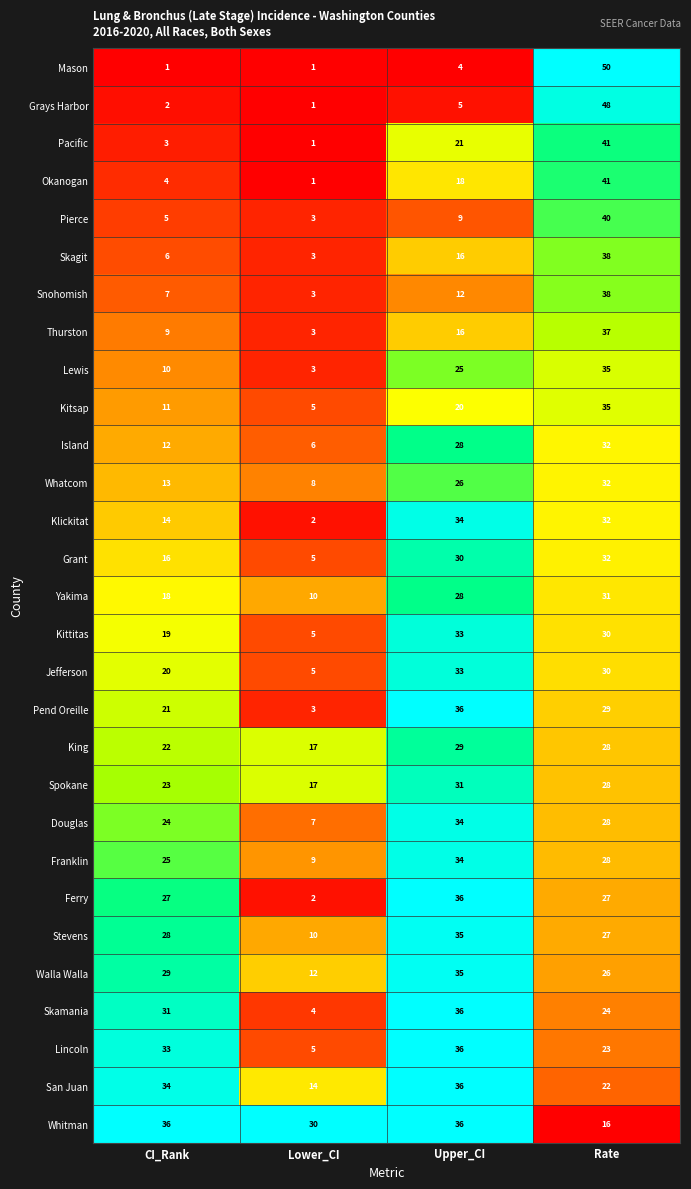

What is the difference between the maximum and second lowest values in the Mason series?

49